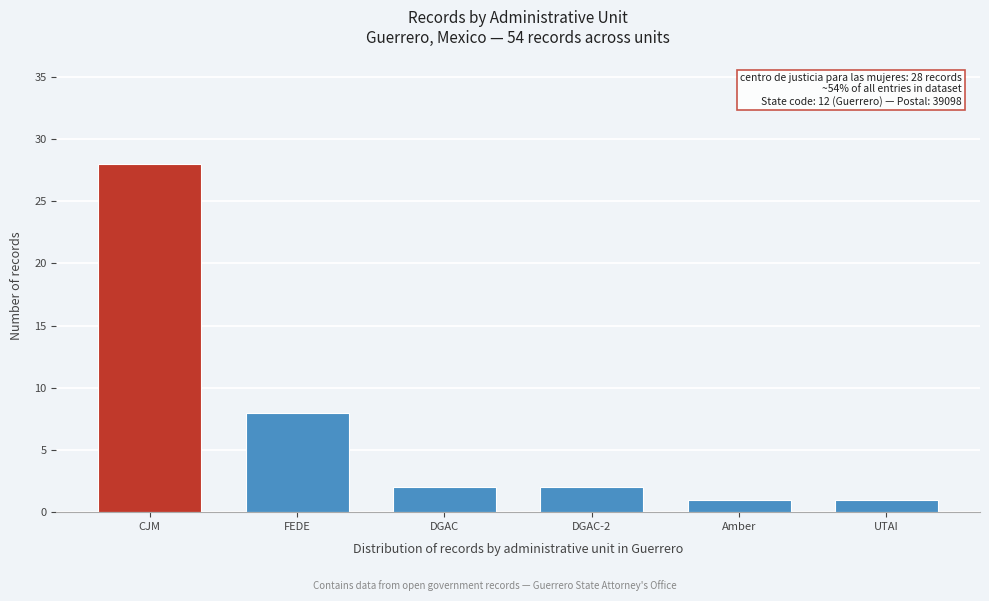

Reading left to right, extract all data points from this chart.

28	8	2	2	1	1